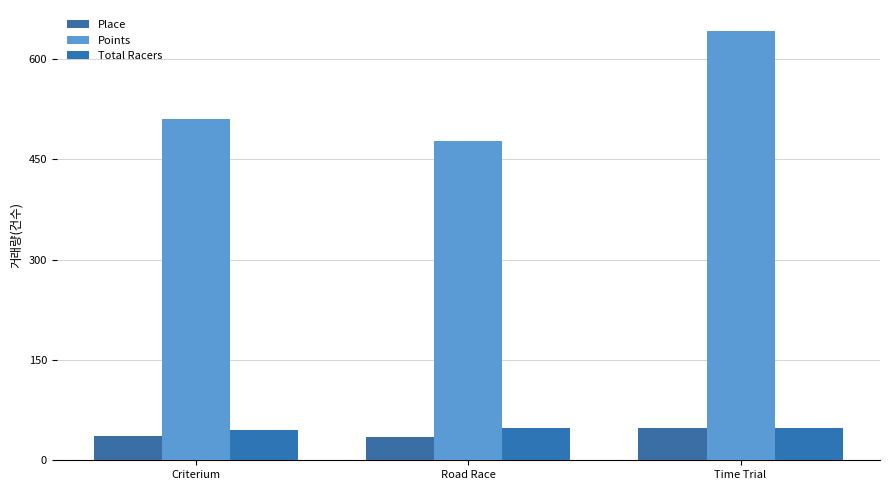

At which label does Points reach its minimum?

Road Race